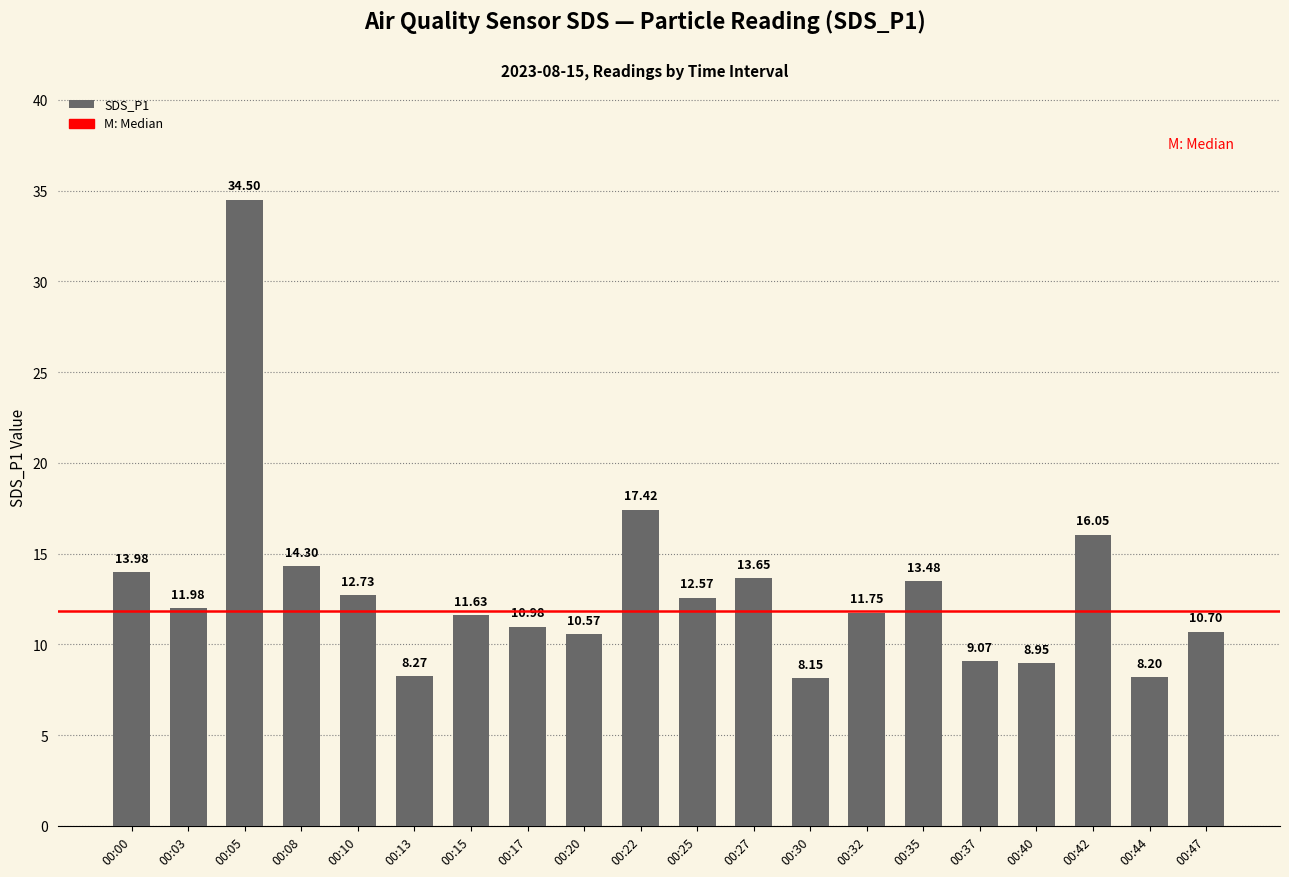

List the labels in order of value, largest first.

00:05, 00:22, 00:42, 00:08, 00:00, 00:27, 00:35, 00:10, 00:25, 00:03, 00:32, 00:15, 00:17, 00:47, 00:20, 00:37, 00:40, 00:13, 00:44, 00:30